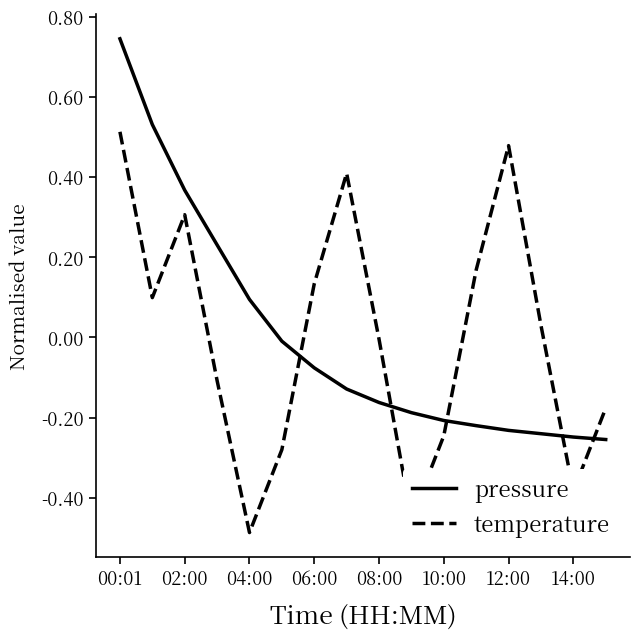

True or false: temperature and pressure intersect in this chart.

True